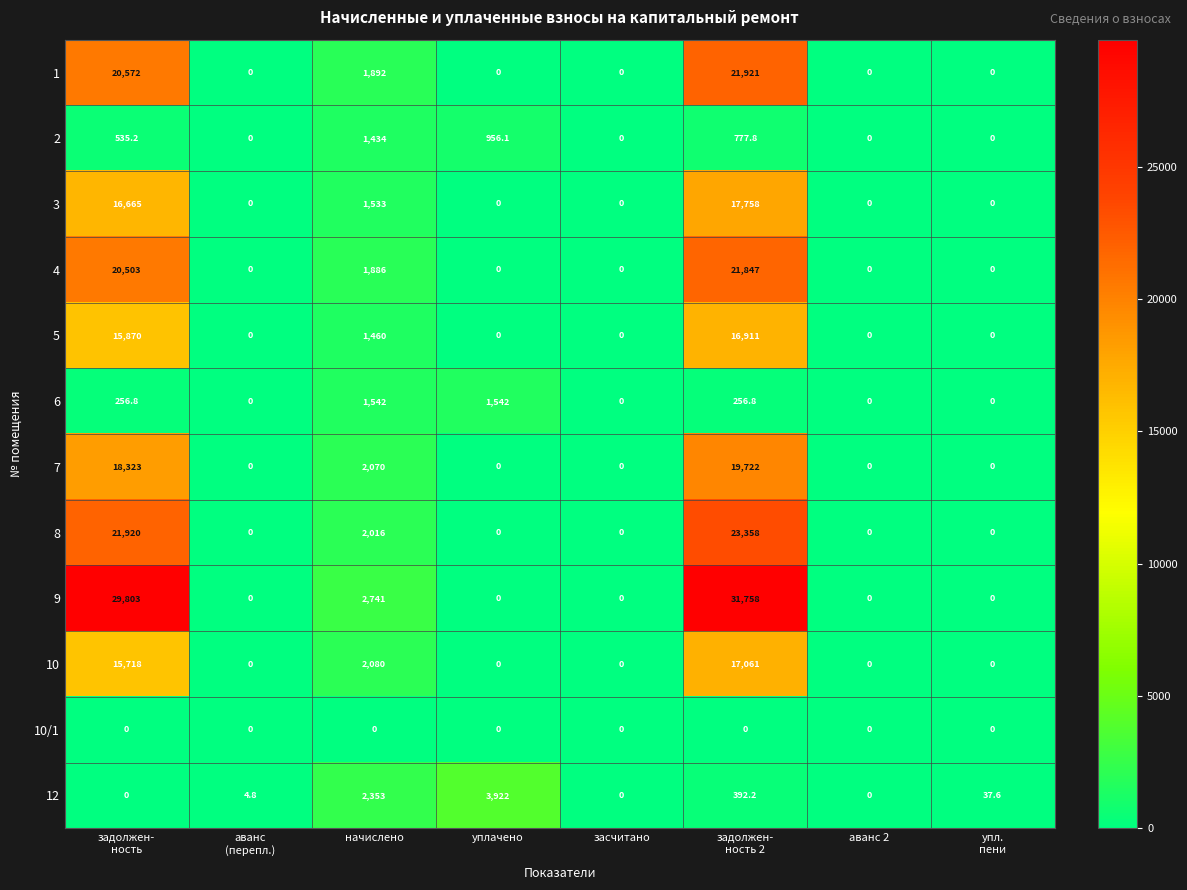

Which series changed the most between засчитано and упл.
пени?

12